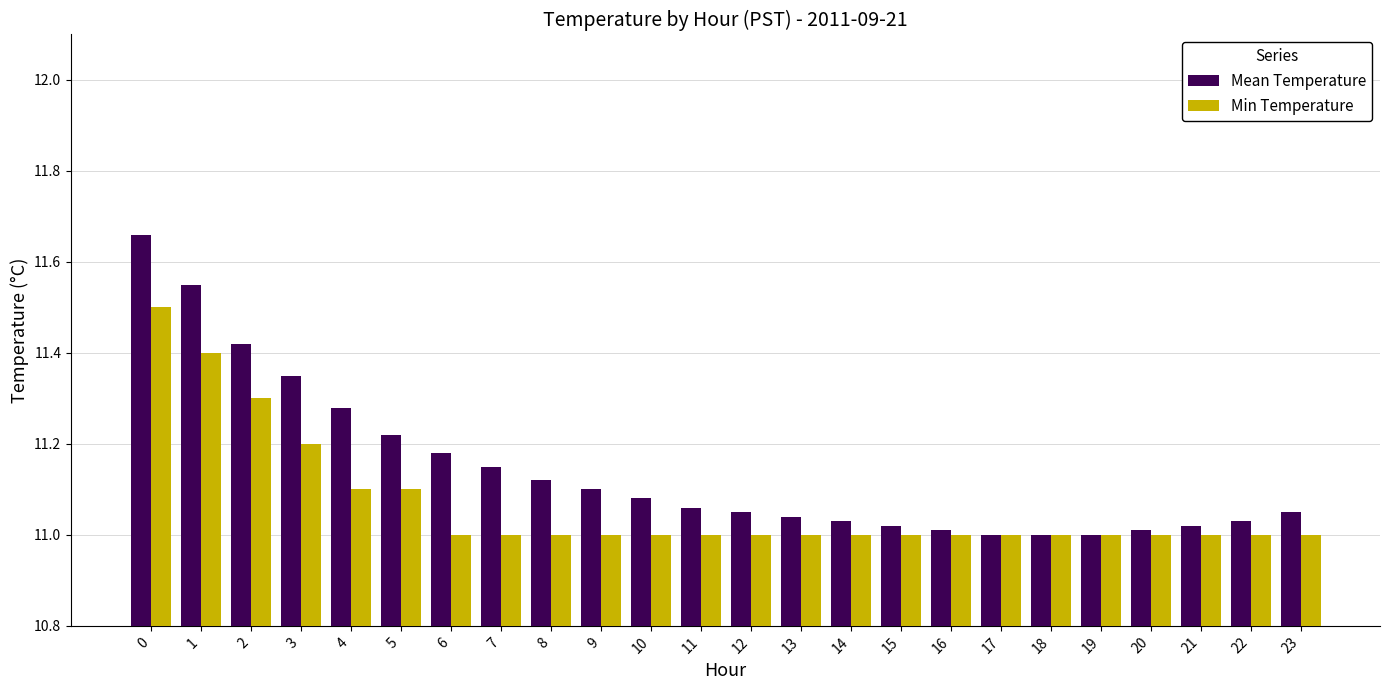

How many series are shown in this chart?

2